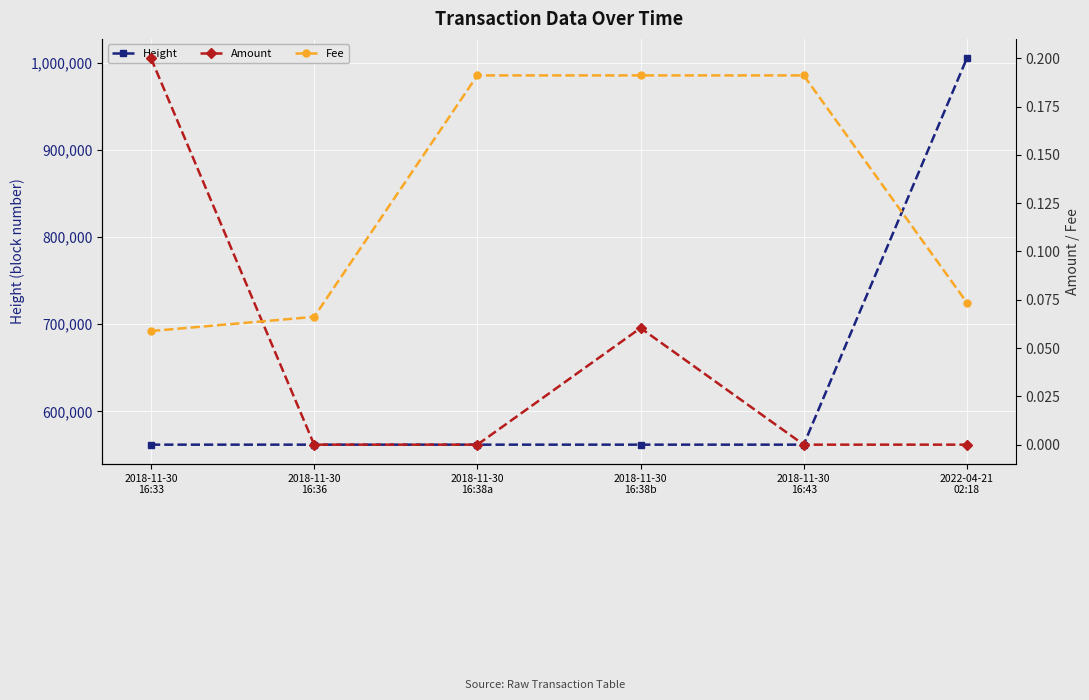

Reading left to right, transcribe all the data shown in this chart.

Height: 2018-11-30
16:33=561745.0	2018-11-30
16:36=561746.0	2018-11-30
16:38a=561747.0	2018-11-30
16:38b=561747.0	2018-11-30
16:43=561748.0	2022-04-21
02:18=1005560.0
Amount: 2018-11-30
16:33=0.2	2018-11-30
16:36=0.0	2018-11-30
16:38a=0.0	2018-11-30
16:38b=0.1	2018-11-30
16:43=0.0	2022-04-21
02:18=0.0
Fee: 2018-11-30
16:33=0.1	2018-11-30
16:36=0.1	2018-11-30
16:38a=0.2	2018-11-30
16:38b=0.2	2018-11-30
16:43=0.2	2022-04-21
02:18=0.1